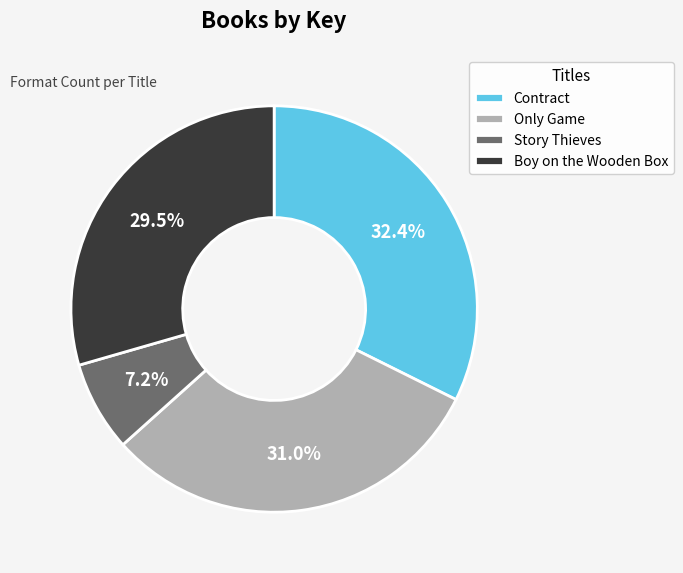

To the nearest percent, what is the difference between the Story Thieves and Boy on the Wooden Box slice percentages?

22%